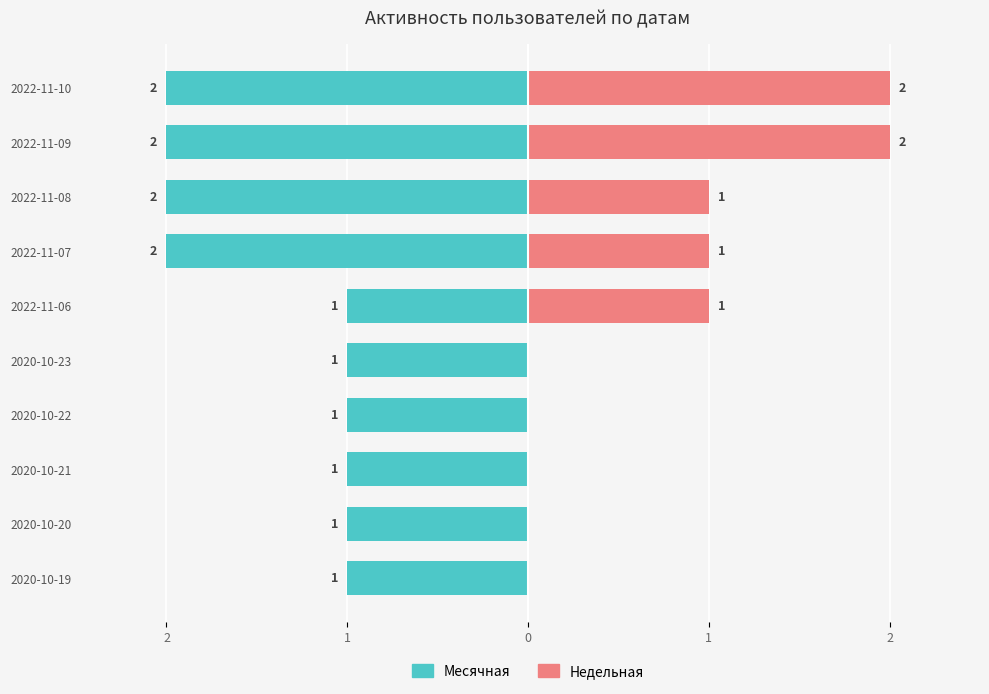

What is the difference between the maximum and minimum values in the Месячная series?

1